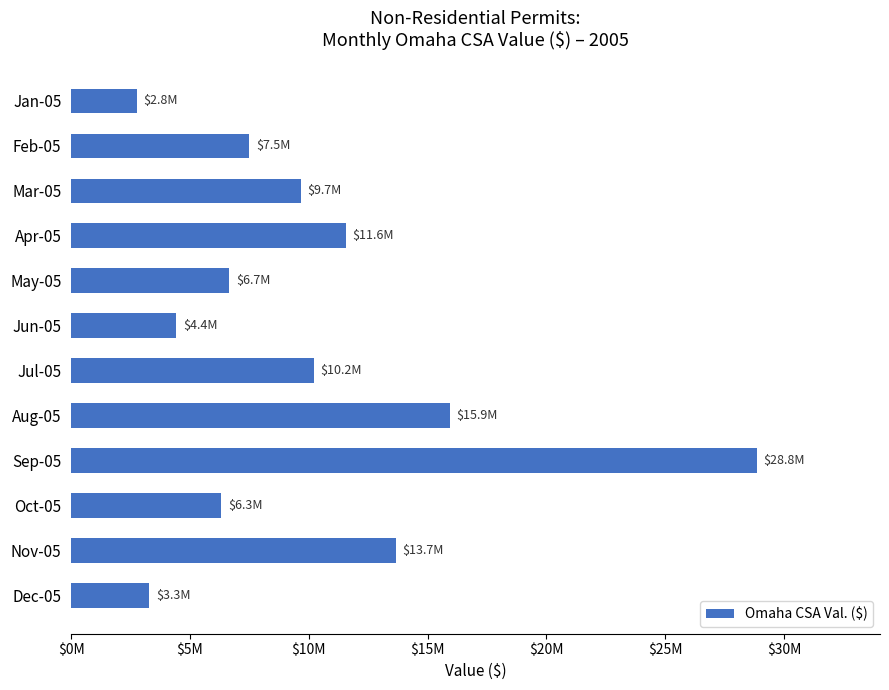

Which label corresponds to the largest value in the chart?

Sep-05